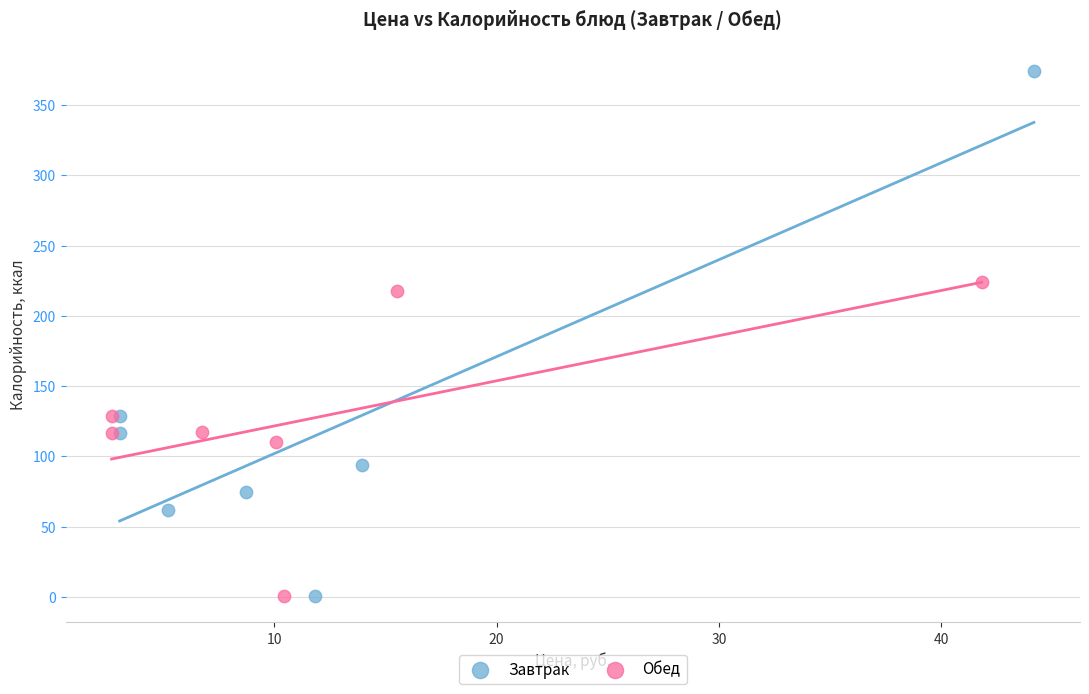

Which series contains the highest Y value?

Завтрак